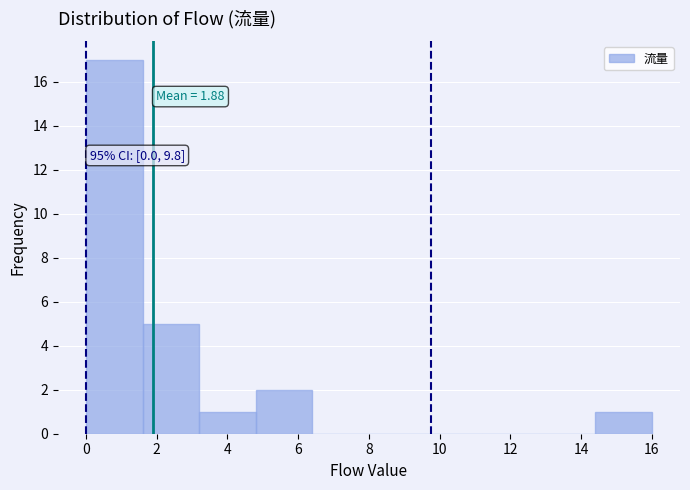

Which range on the x-axis has the tallest bar?

0.0 to 1.6